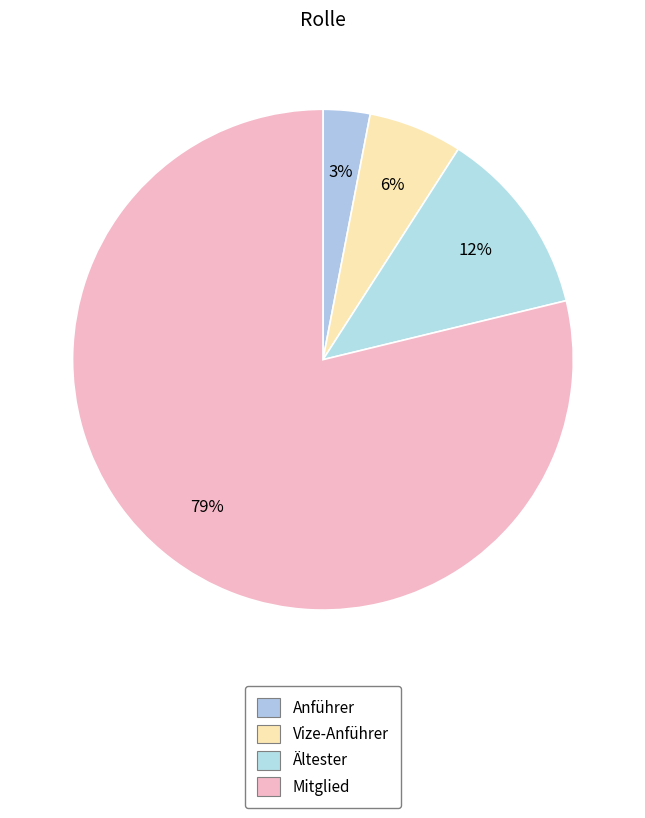

How many segments does this pie chart have?

4